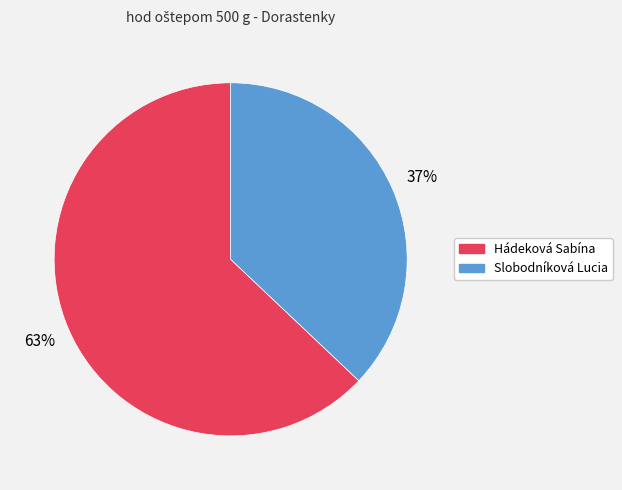

The Hádeková Sabína slice represents 63% of the pie. True or false?

True